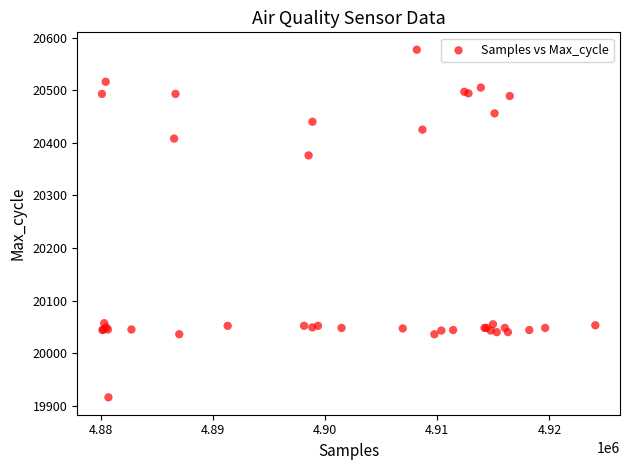

What Y value in the scatter plot is closest to 20246?

20376